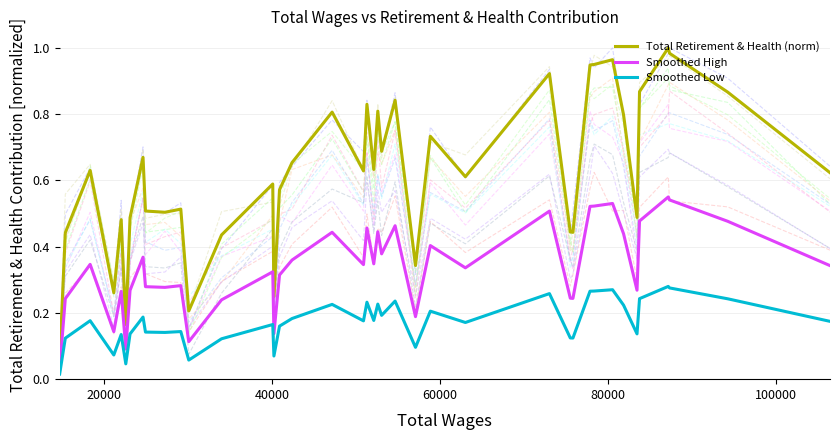

True or false: Total Retirement & Health (norm) and Smoothed High intersect in this chart.

False